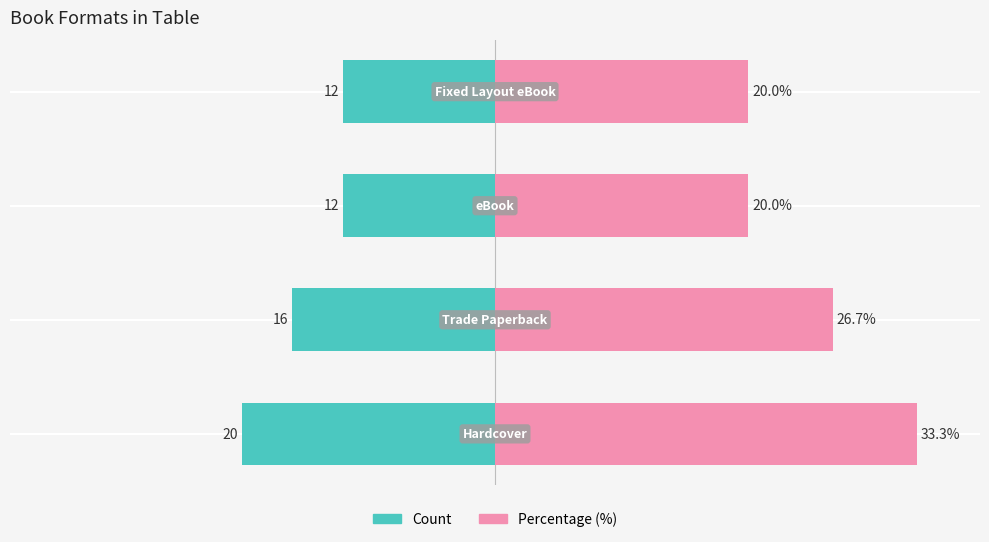

Rank the categories by Count value from lowest to highest.

0, 1, 2, 3